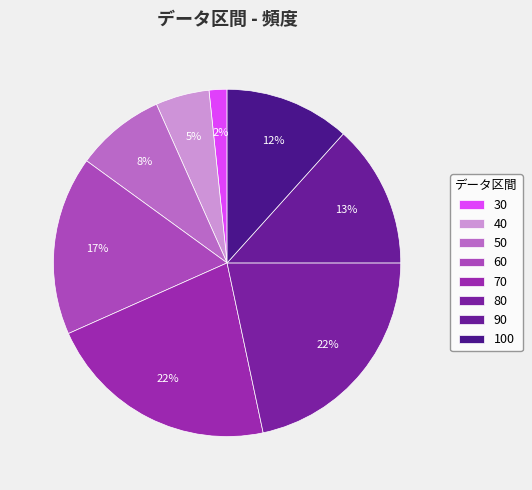

How many slices are in this pie chart?

8